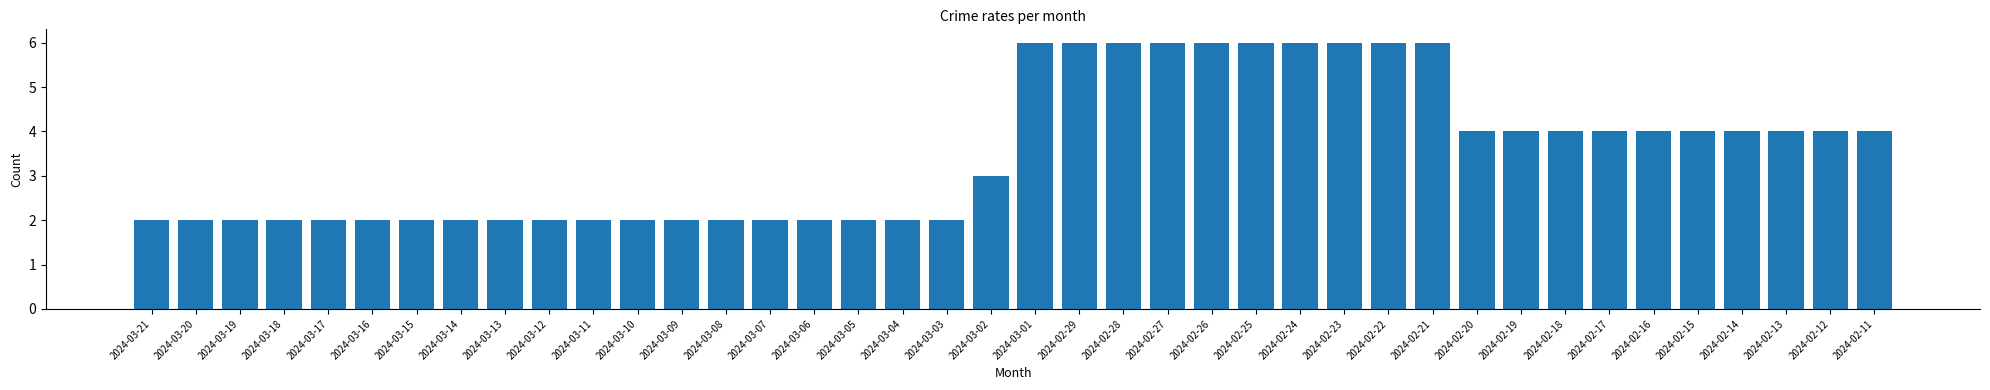

Read the value at 2024-03-18.

2